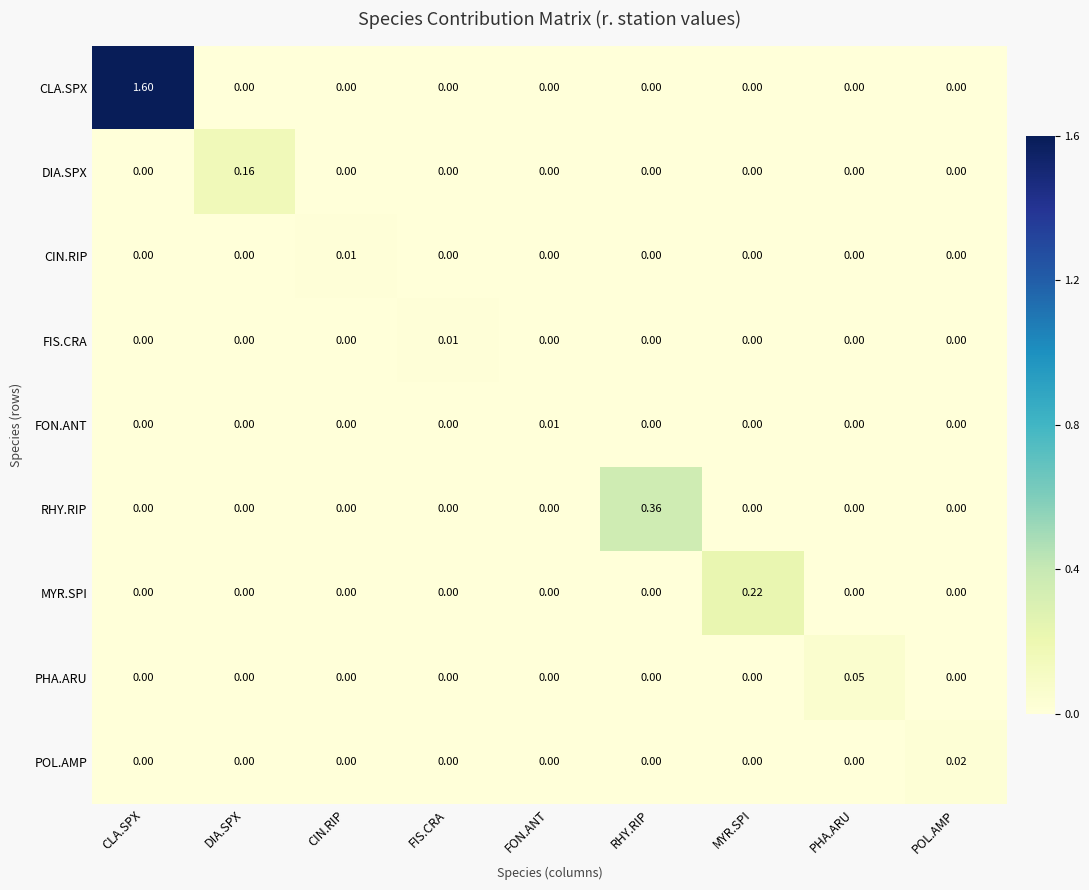

At which category is the sum across all series the highest?

CLA.SPX